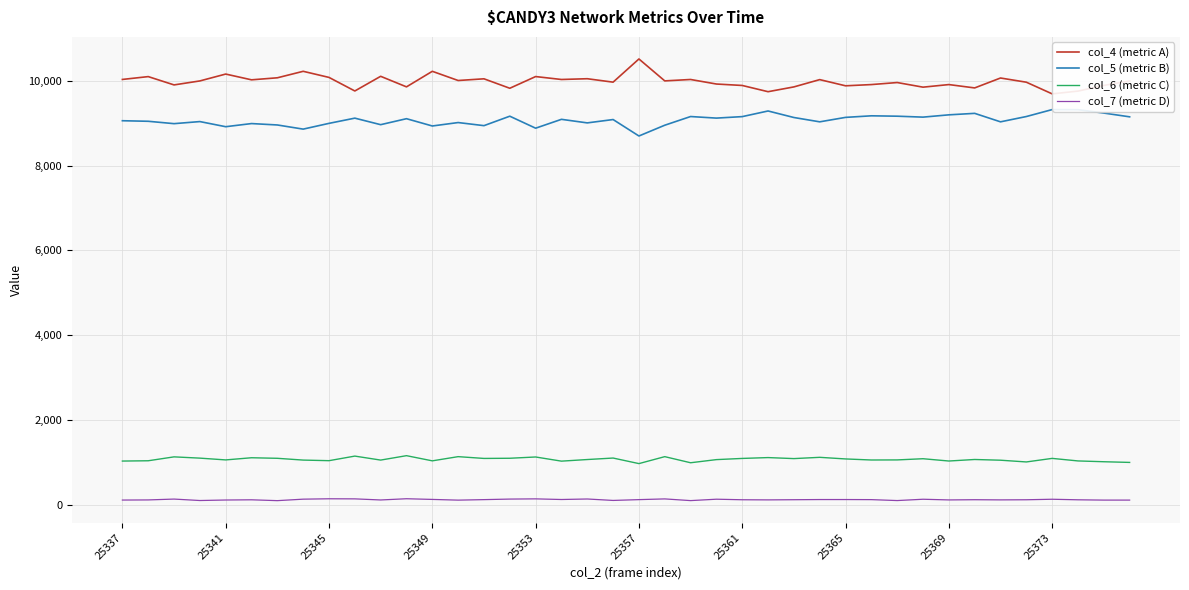

True or false: col_6 (metric C) and col_4 (metric A) cross at least once.

False